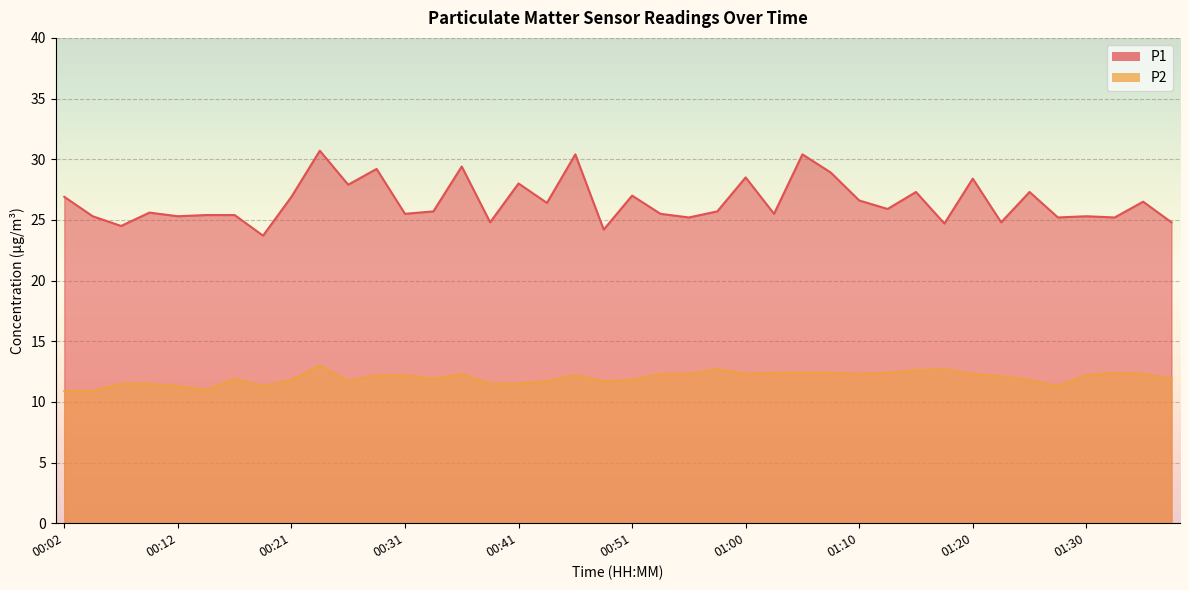

How many interior local valleys does the P2 series have?

8